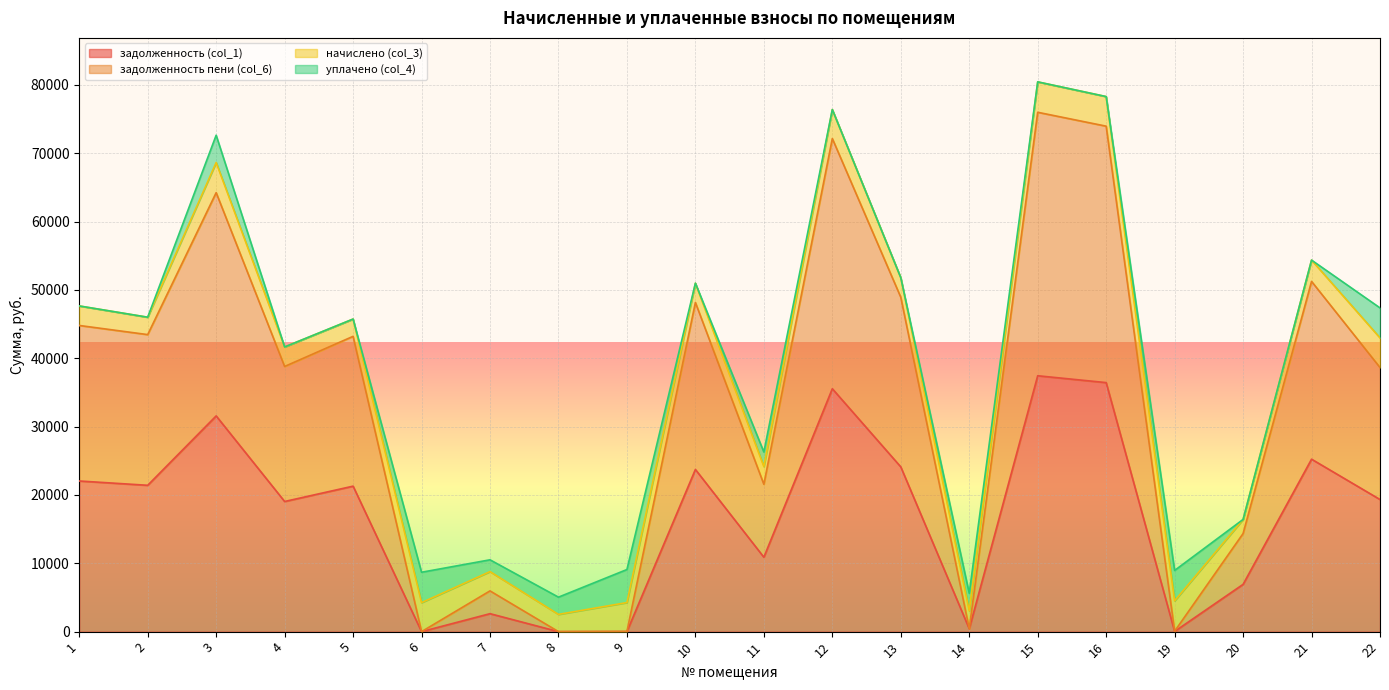

How many lines are shown in the chart?

4